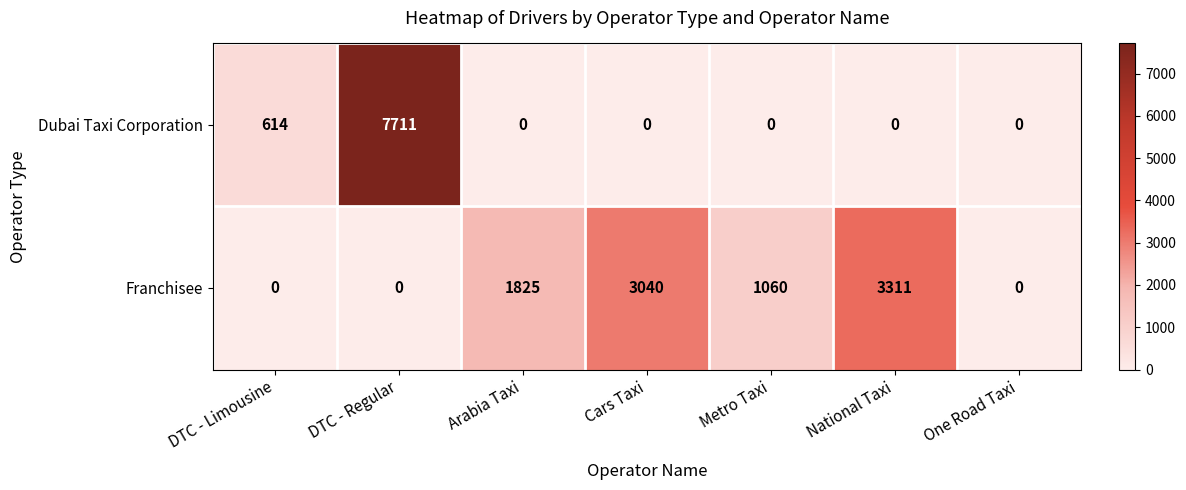

How many data points does each series have?

7